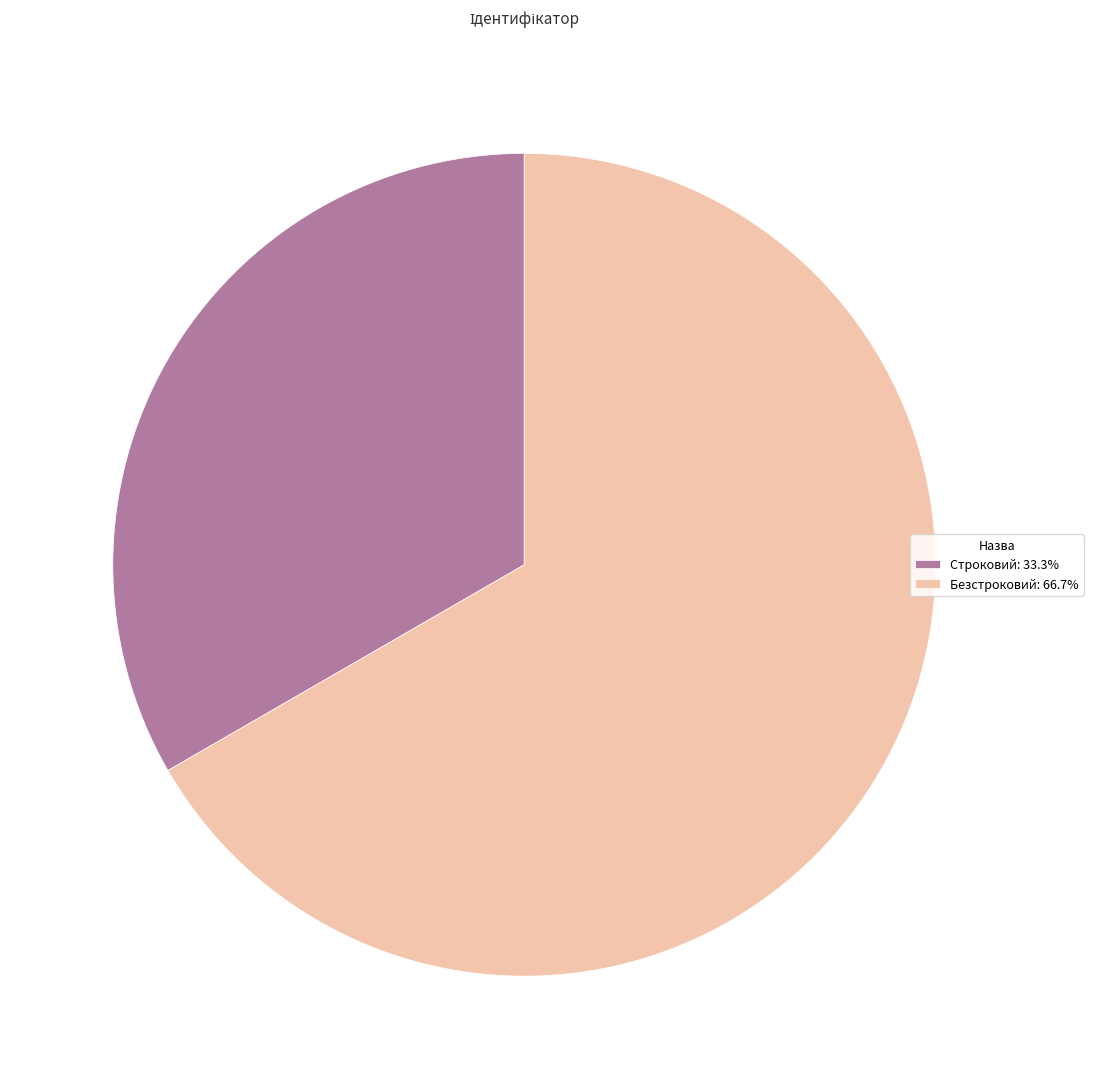

Rank the categories by value from highest to lowest.

Безстроковий, Строковий